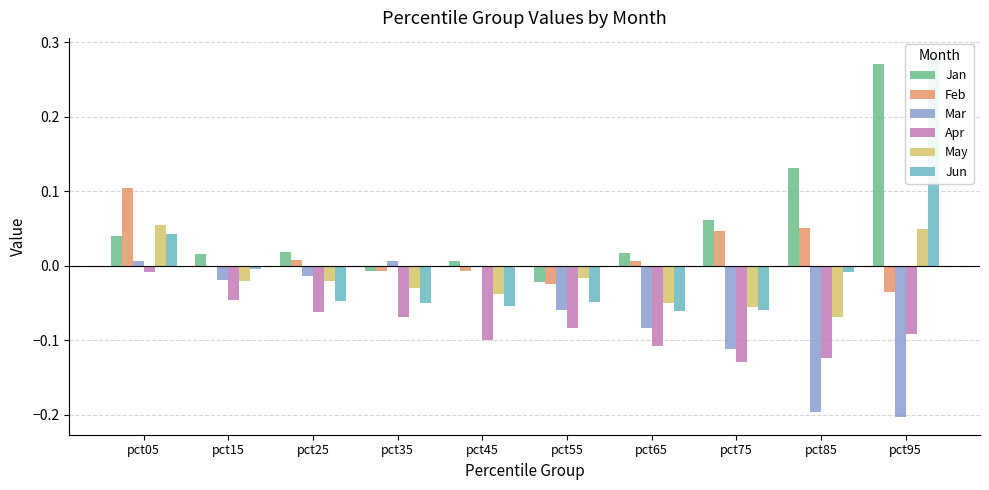

Does the chart contain any negative values?

Yes